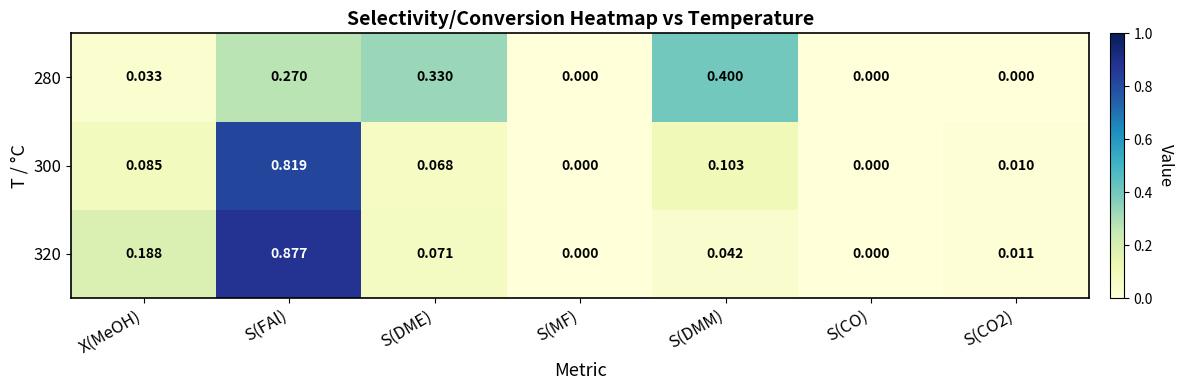

Which category has the highest value across all series?

S(FAl)